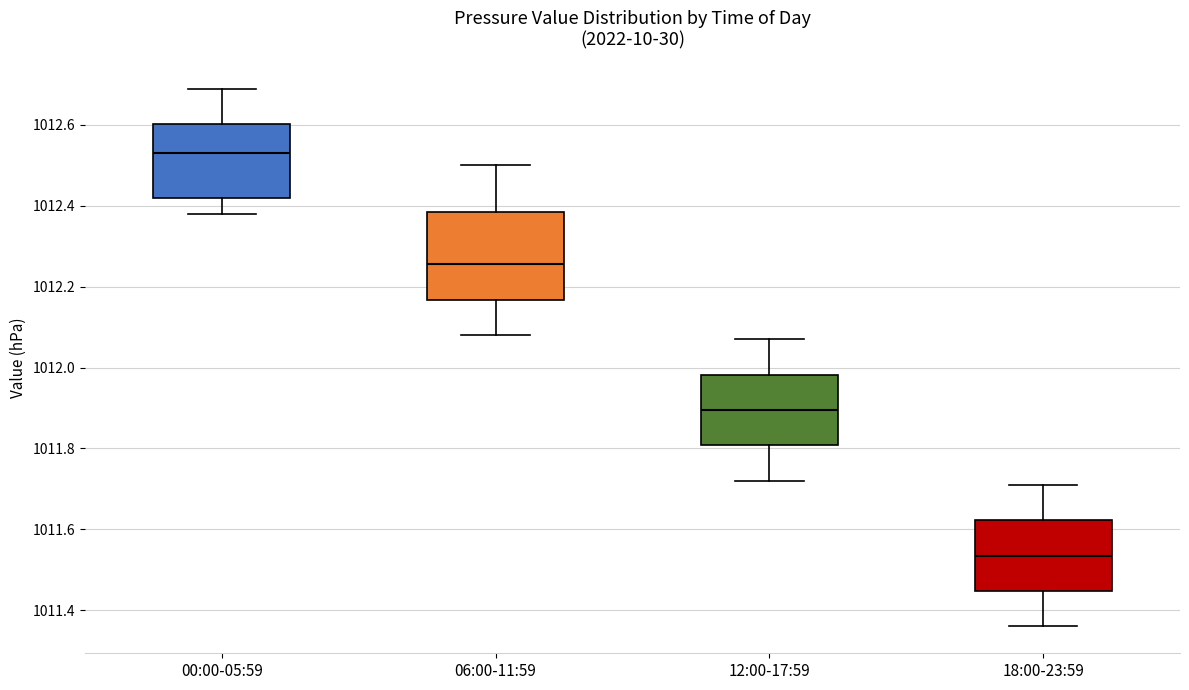

Reading left to right, read every box against the y-axis: the position of its median line, the range the box covers, and the ends of its whiskers. The values are not printed on the chart, so give them approximately, as read against the axis.

00:00-05:59: median 1012.54, box 1012.42 to 1012.60, whiskers 1012.38 to 1012.70
06:00-11:59: median 1012.26, box 1012.16 to 1012.38, whiskers 1012.08 to 1012.50
12:00-17:59: median 1011.90, box 1011.80 to 1011.98, whiskers 1011.72 to 1012.08
18:00-23:59: median 1011.54, box 1011.44 to 1011.62, whiskers 1011.36 to 1011.72